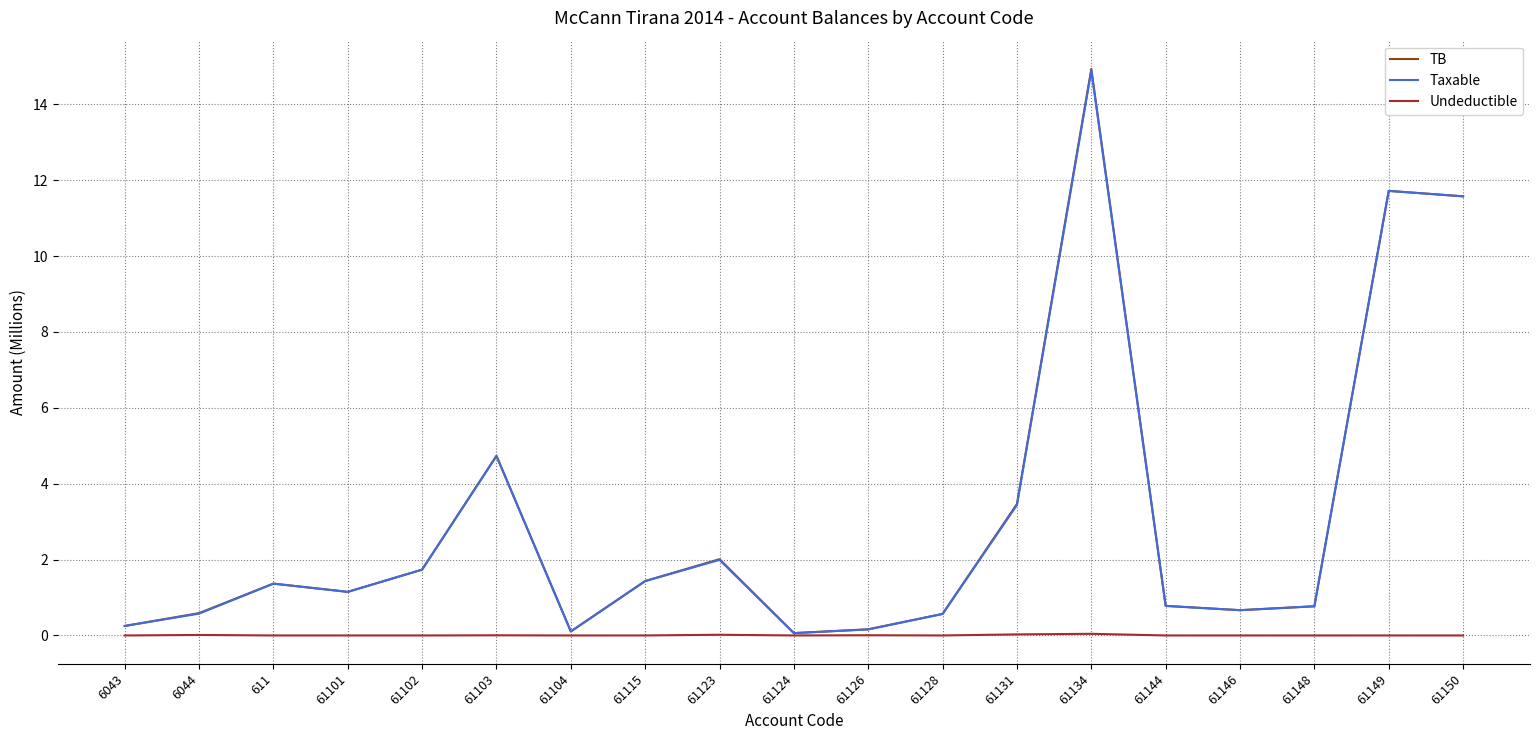

Where is Taxable nearest to the value 7?

61103